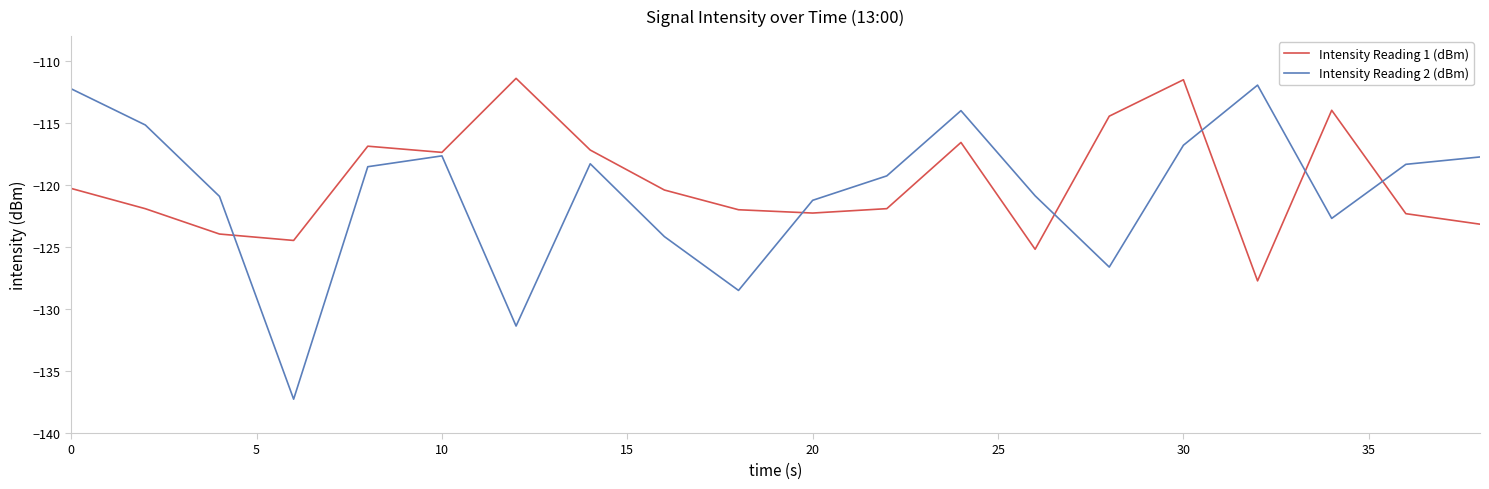

What is the maximum value shown in the chart?

-111.4